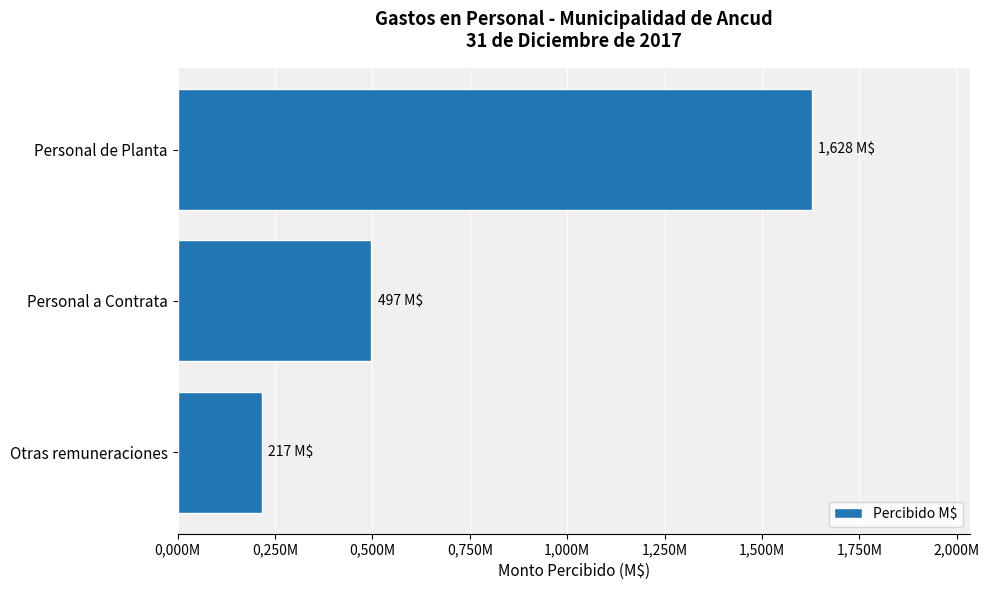

How many values are between 216503743 and 1627605716?

3